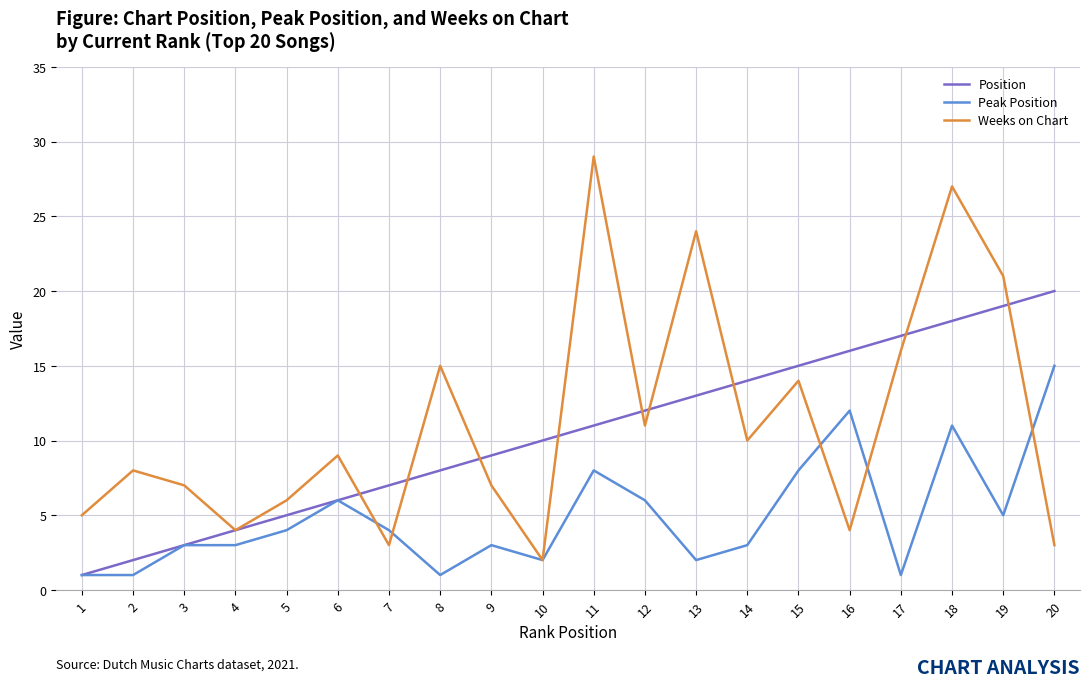

Where is the first local minimum for Weeks on Chart?

4